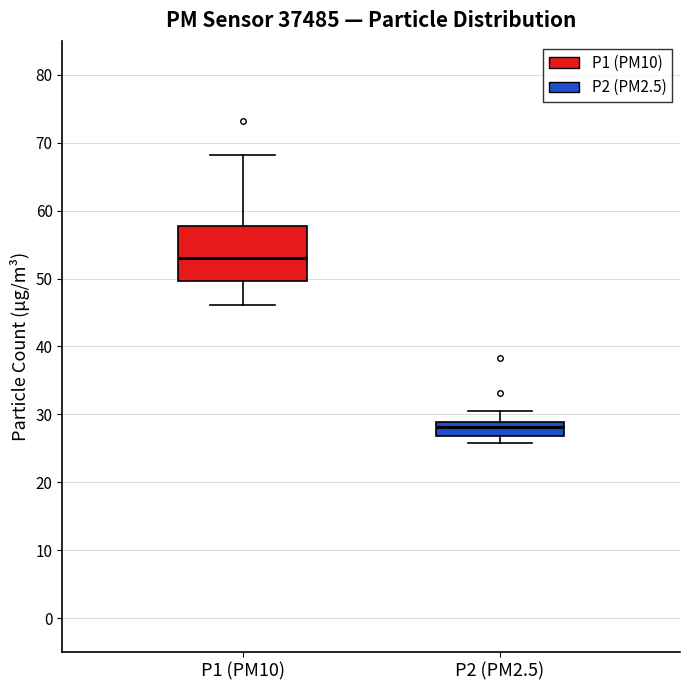

Reading left to right, transcribe this box plot: for each box, give where its median line is, the range the box spans, and where its two whiskers end, as read against the y-axis. The values are not printed on the chart, so give them approximately, as read against the axis.

P1 (PM10): median 53, box 50 to 58, whiskers 46 to 68
P2 (PM2.5): median 28, box 27 to 29, whiskers 26 to 30